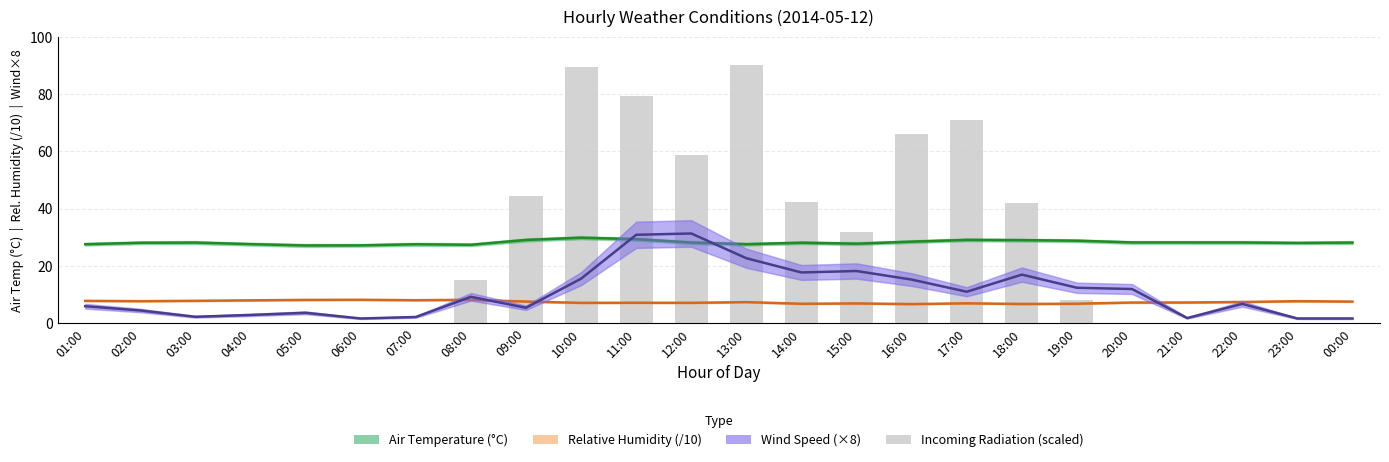

True or false: Relative Humidity (/10) has a value of 7.2 at 21:00.

True